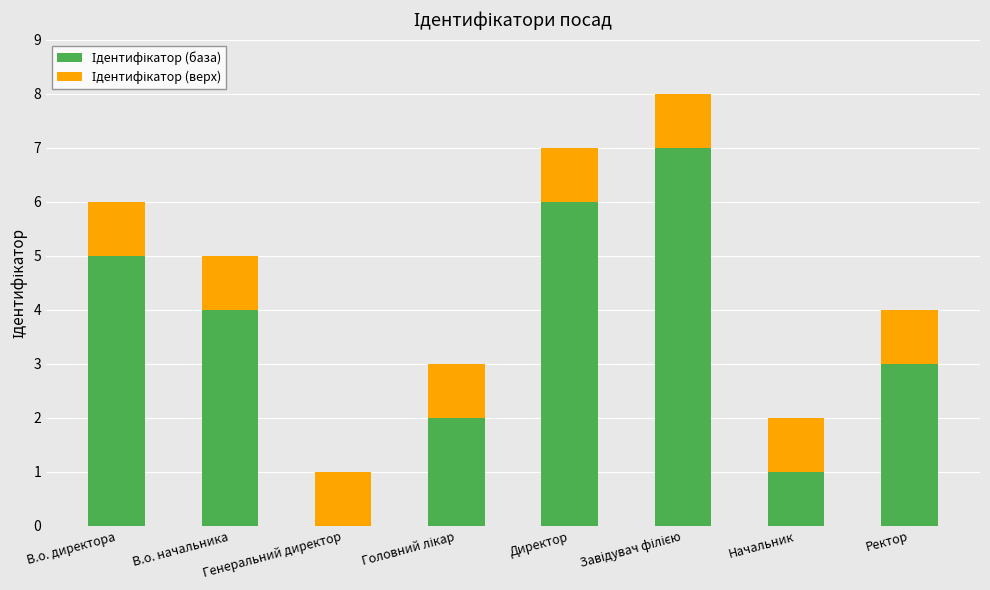

List the series in order of their peak value, highest first.

Ідентифікатор (база), Ідентифікатор (верх)